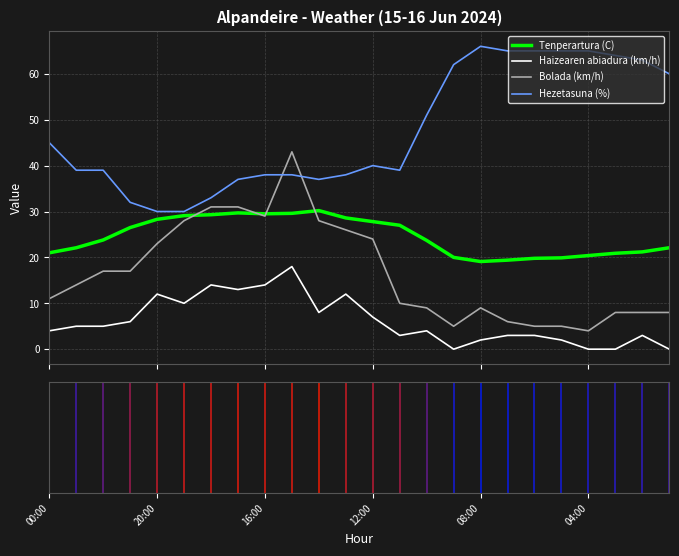

Which series has the largest total across all categories?

Hezetasuna (%)